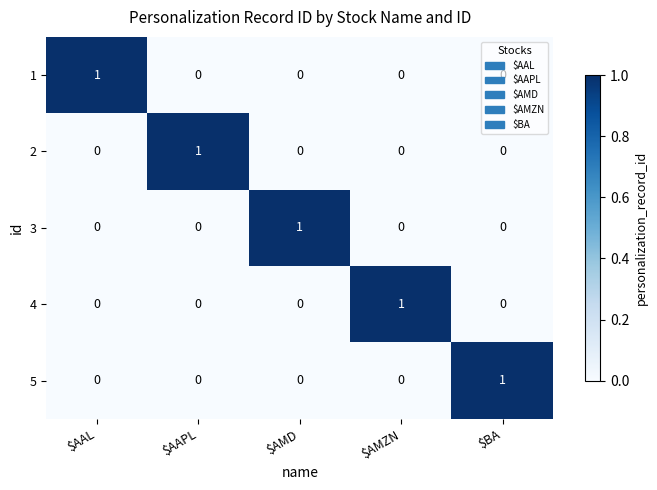

At how many categories does at least one series exceed 0?

5